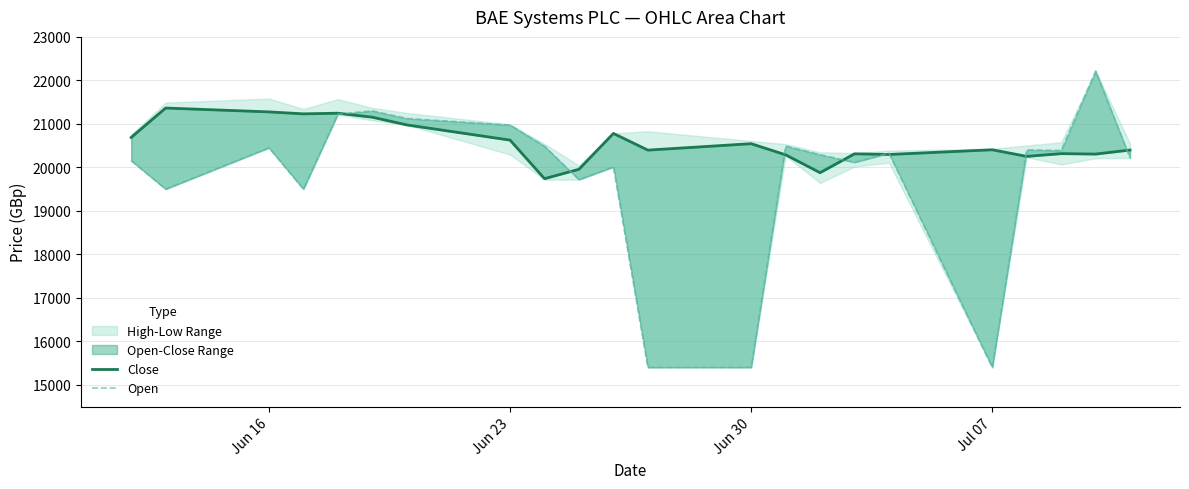

How many data points in Close are above 20404?

10